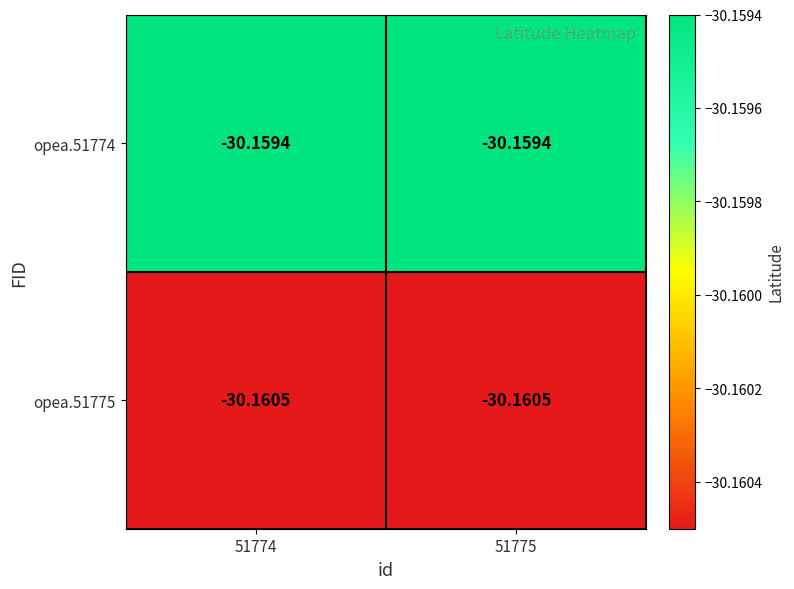

List the series in order of their peak value, lowest first.

opea.51775, opea.51774